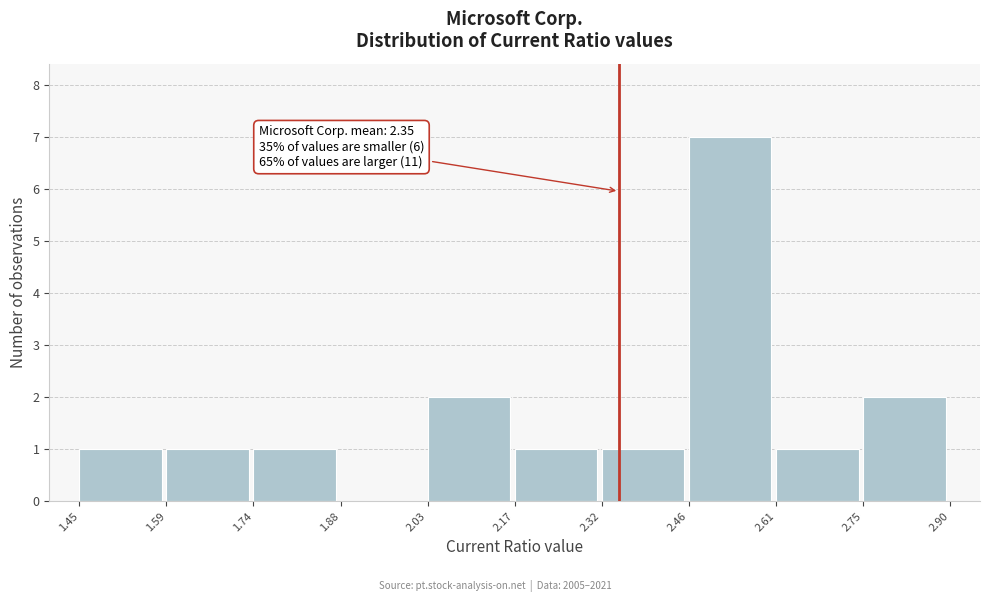

Over which range of the x-axis is the bar tallest?

2.46 to 2.61